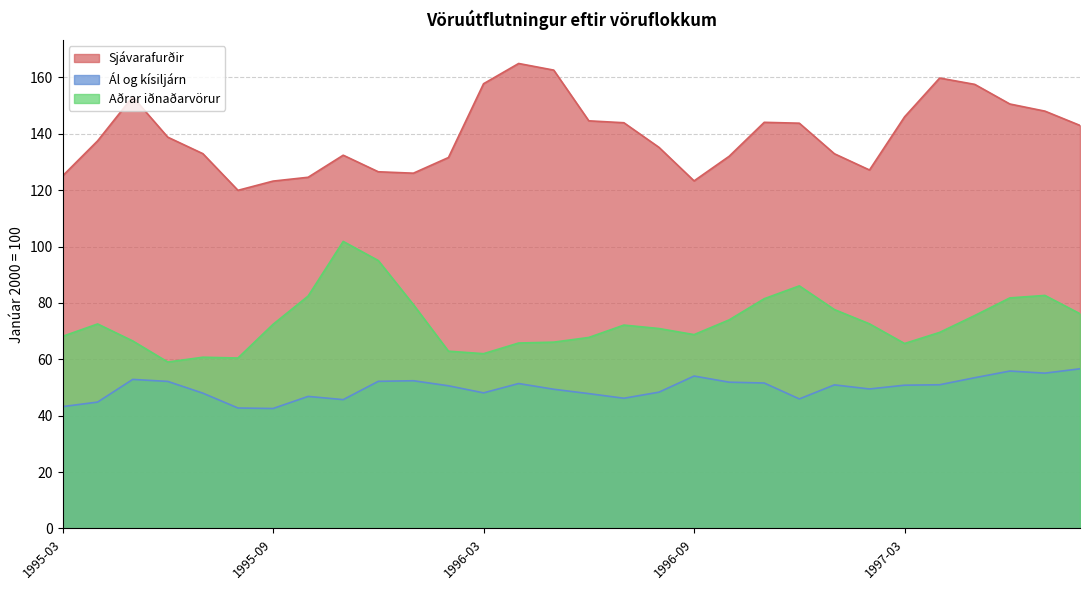

What value does the Ál og kísiljárn series have at 1996-01?

52.4